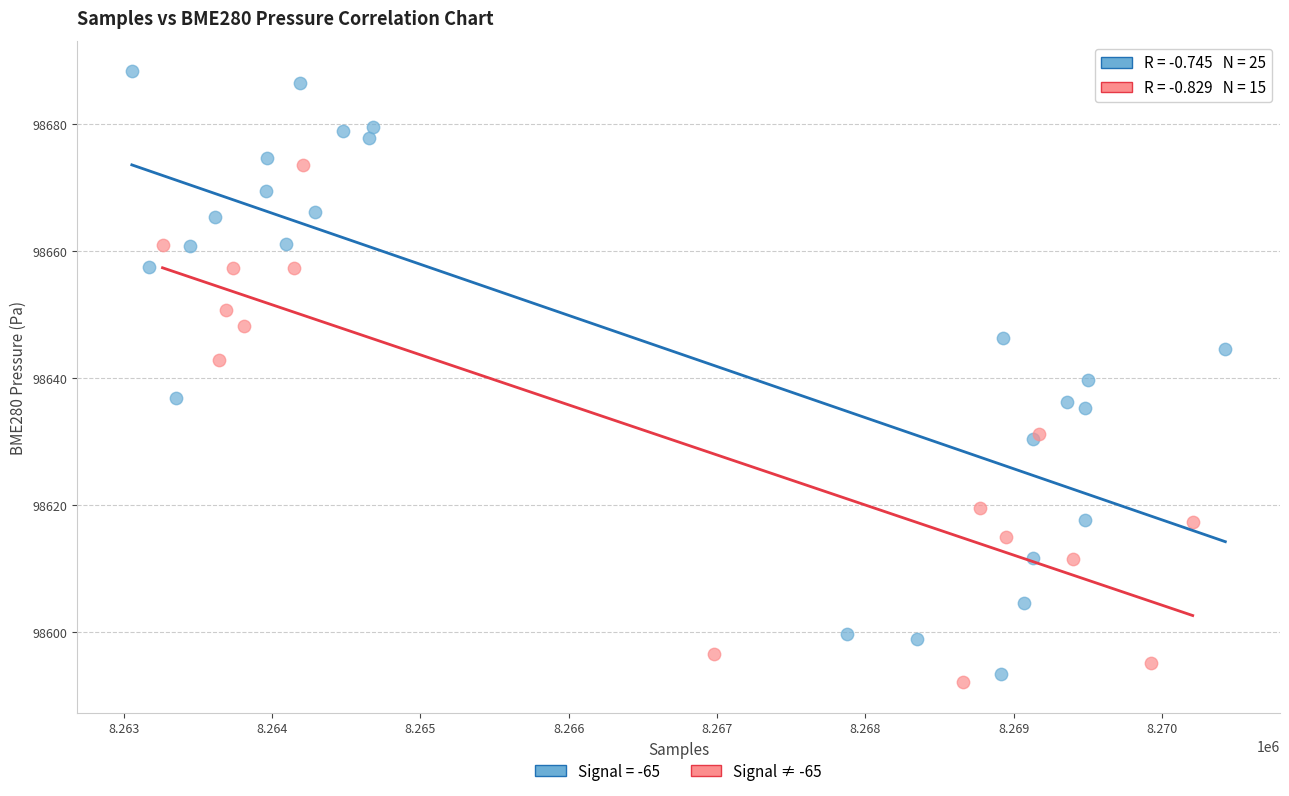

Which series contains the highest Y value?

Signal = -65